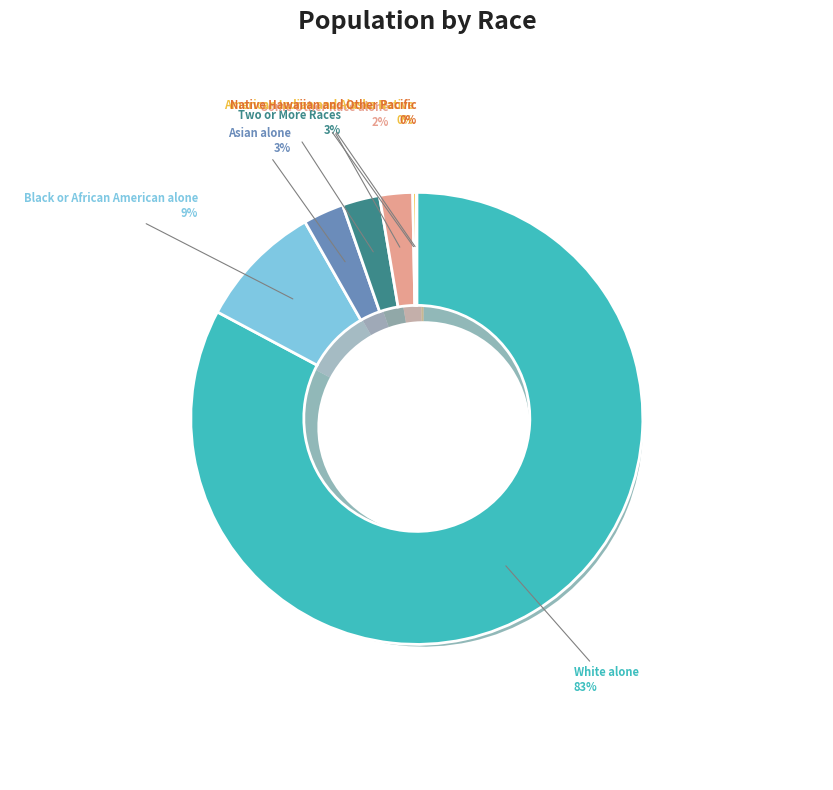

What is the largest slice in the pie chart?

White alone